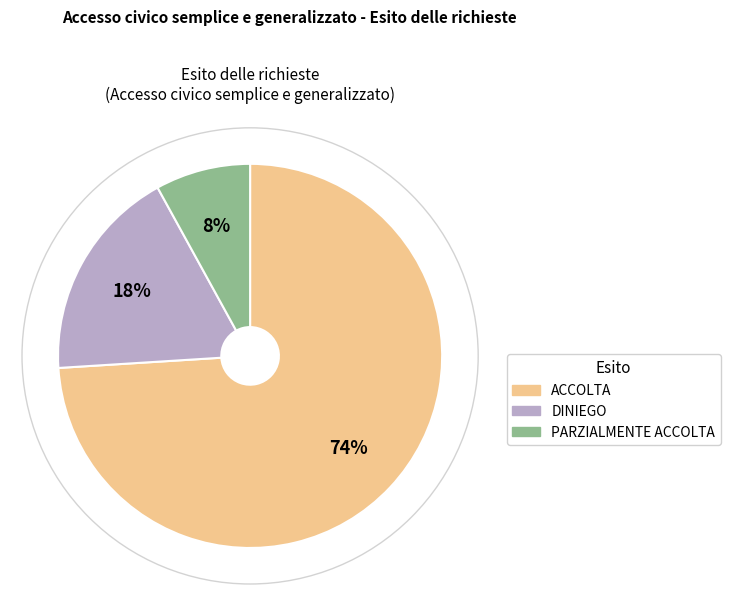

Approximately how many times larger is the value at ACCOLTA compared to PARZIALMENTE ACCOLTA?

9.2